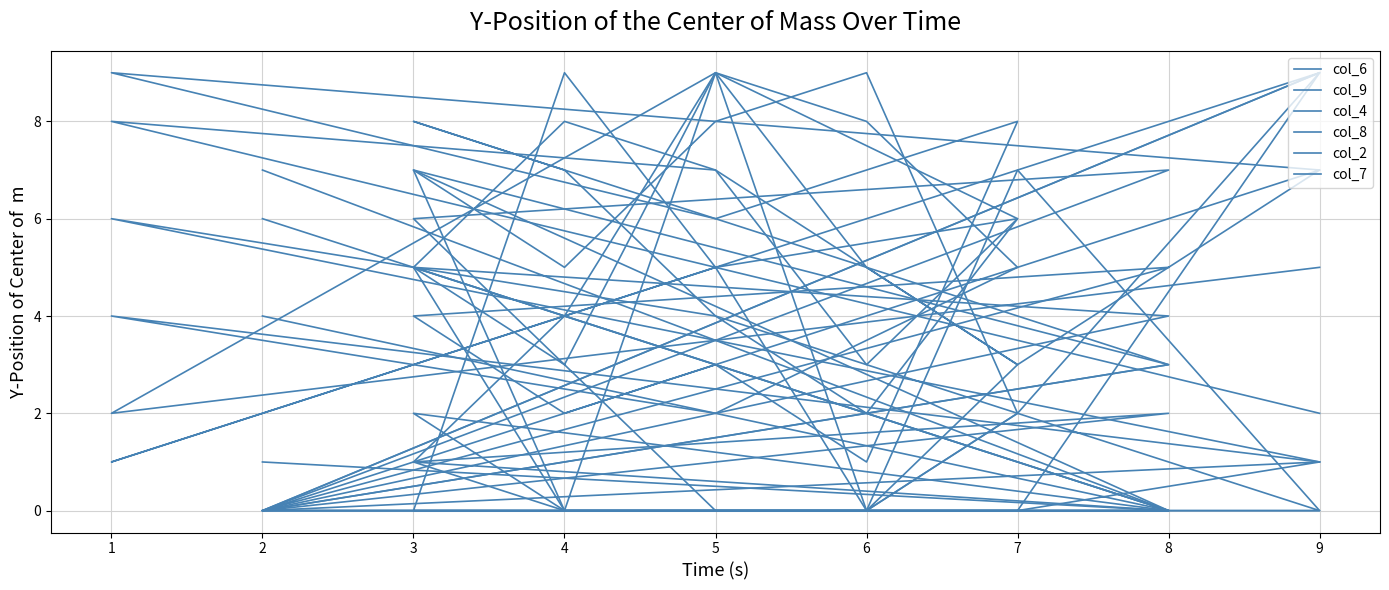

What is the difference between the maximum and minimum values in the col_9 series?

9